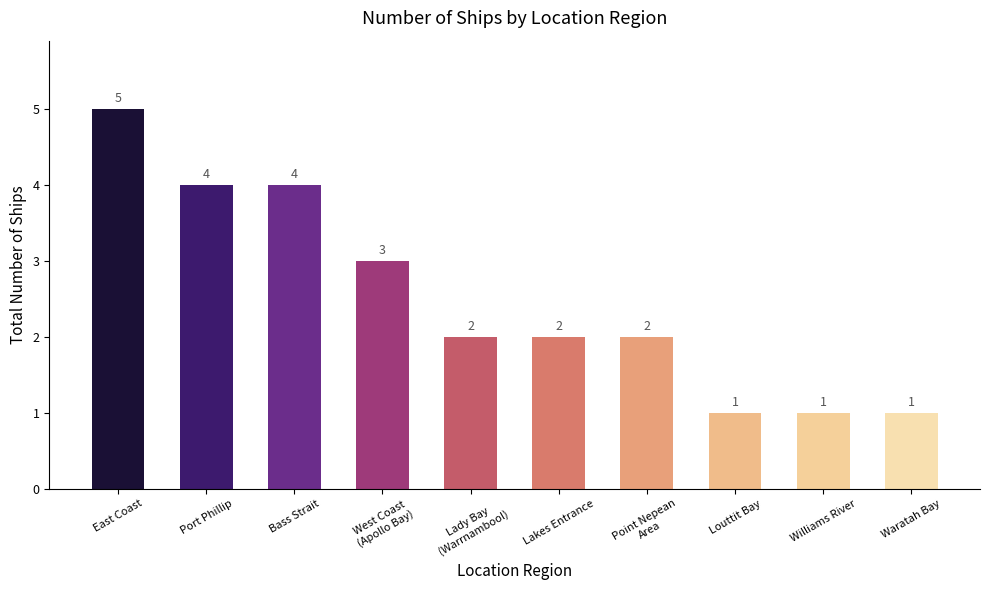

The value at Port Phillip is 4. True or false?

True